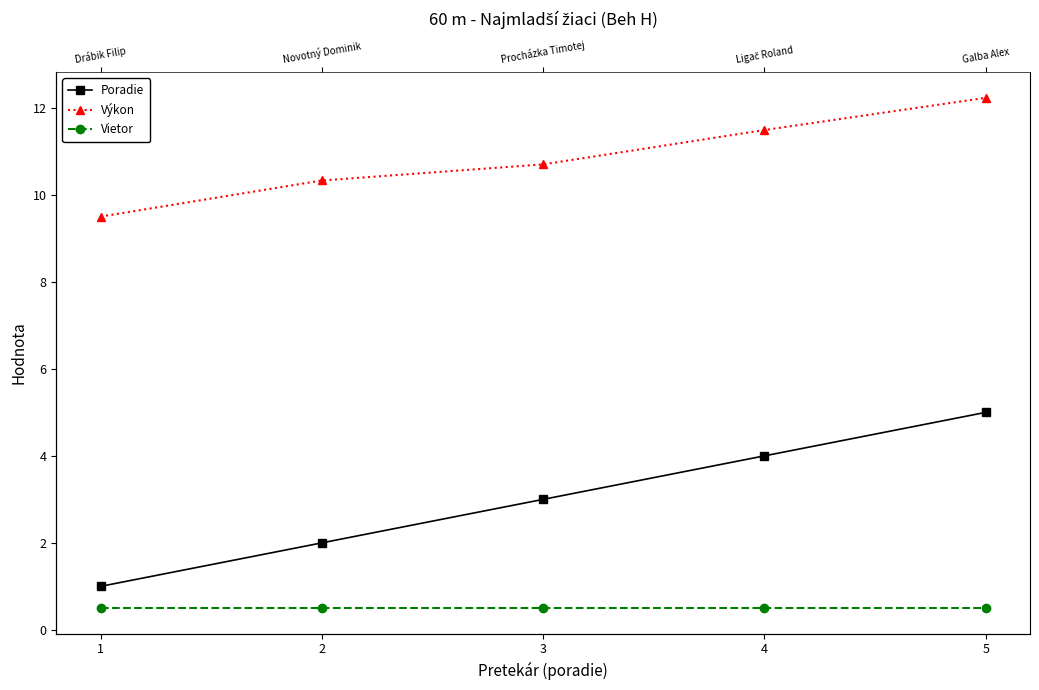

What is the difference between the maximum and minimum values in the Poradie series?

4.0